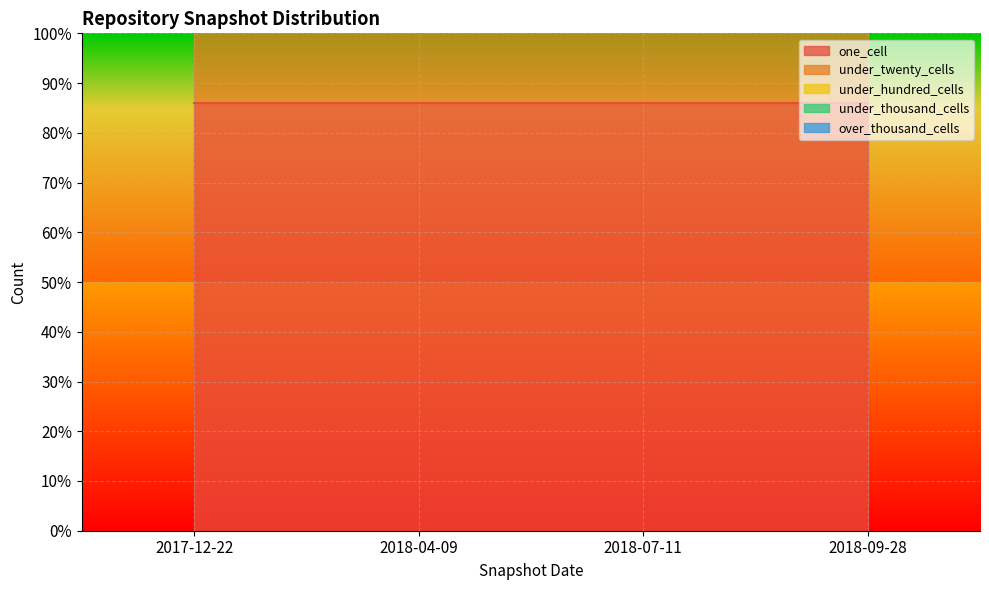

What position from the left is 2017-12-22?

1